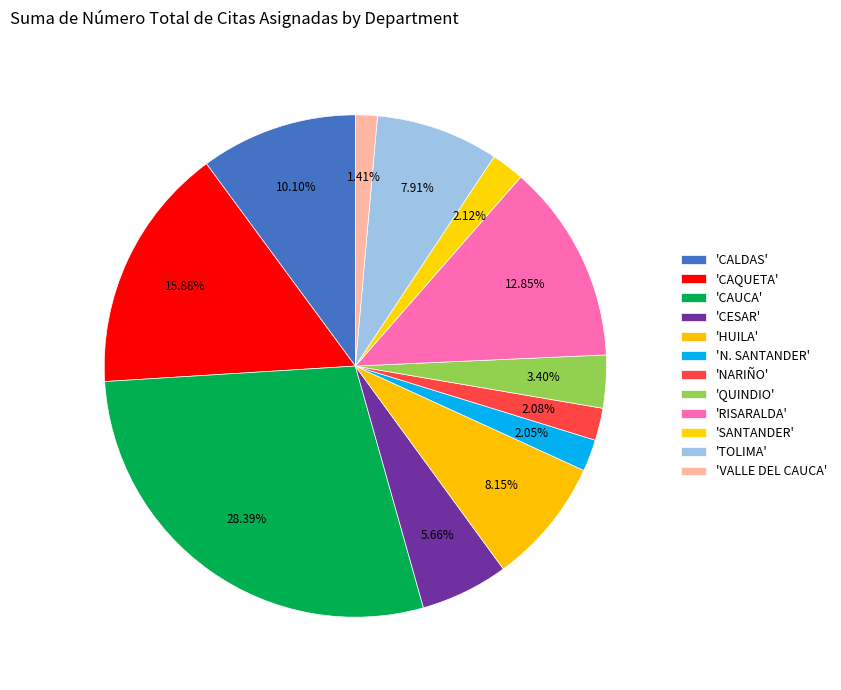

How many slices are in this pie chart?

12